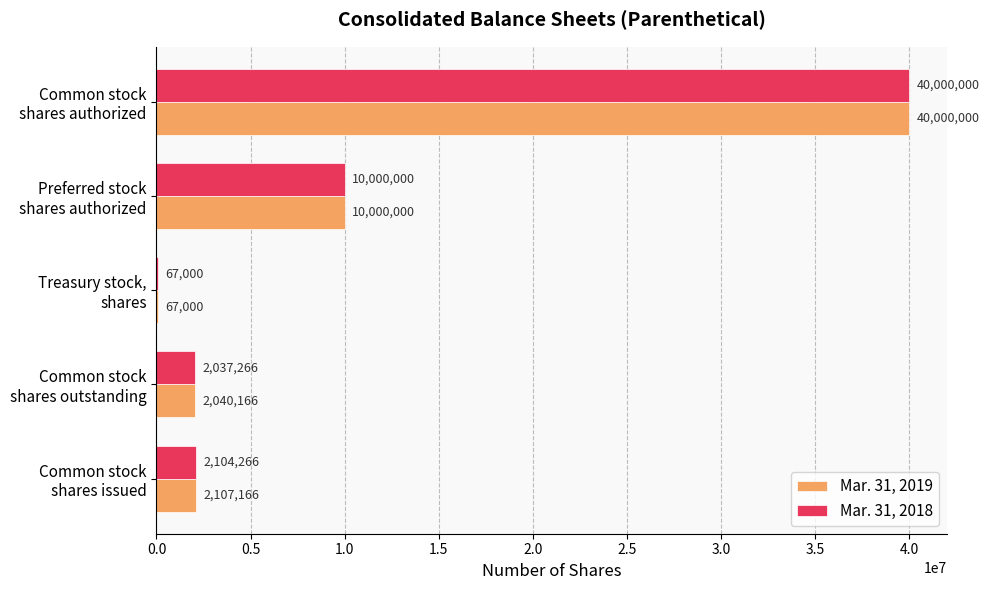

Which series has the largest total across all categories?

Mar. 31, 2019